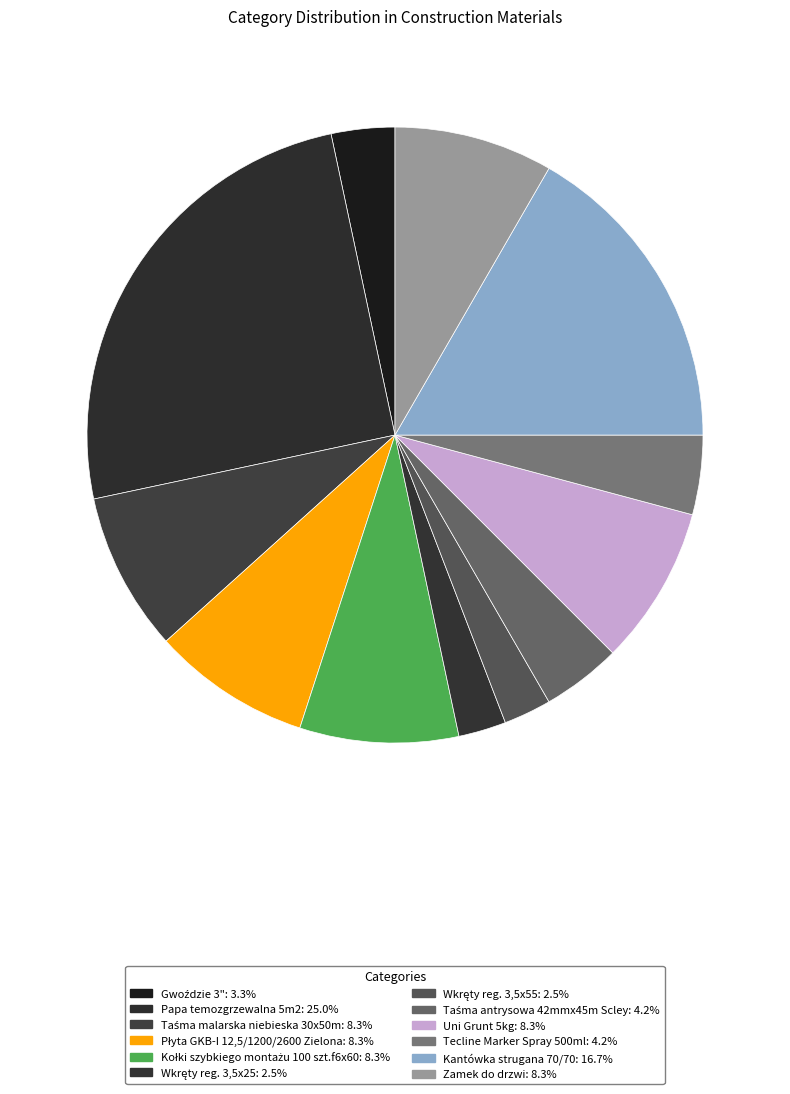

Count the number of slices in the pie.

12